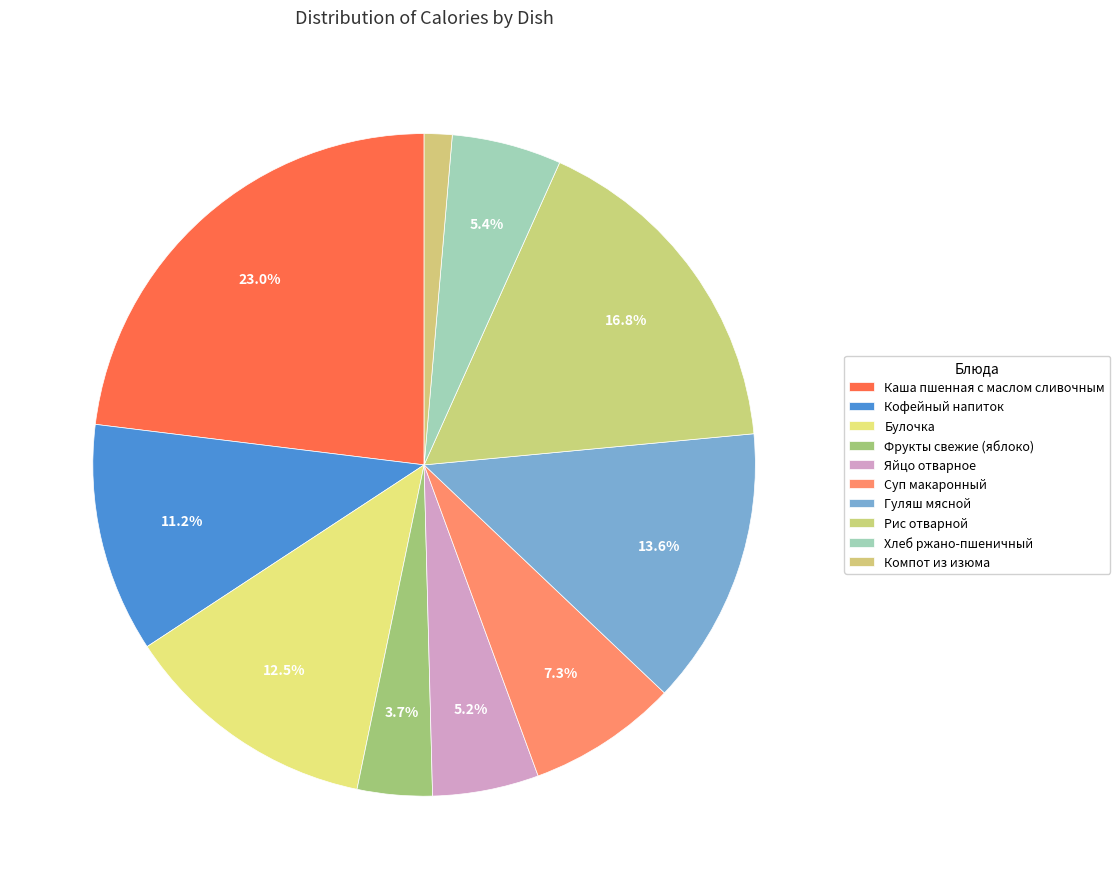

What is the smallest slice in the pie chart?

Компот из изюма